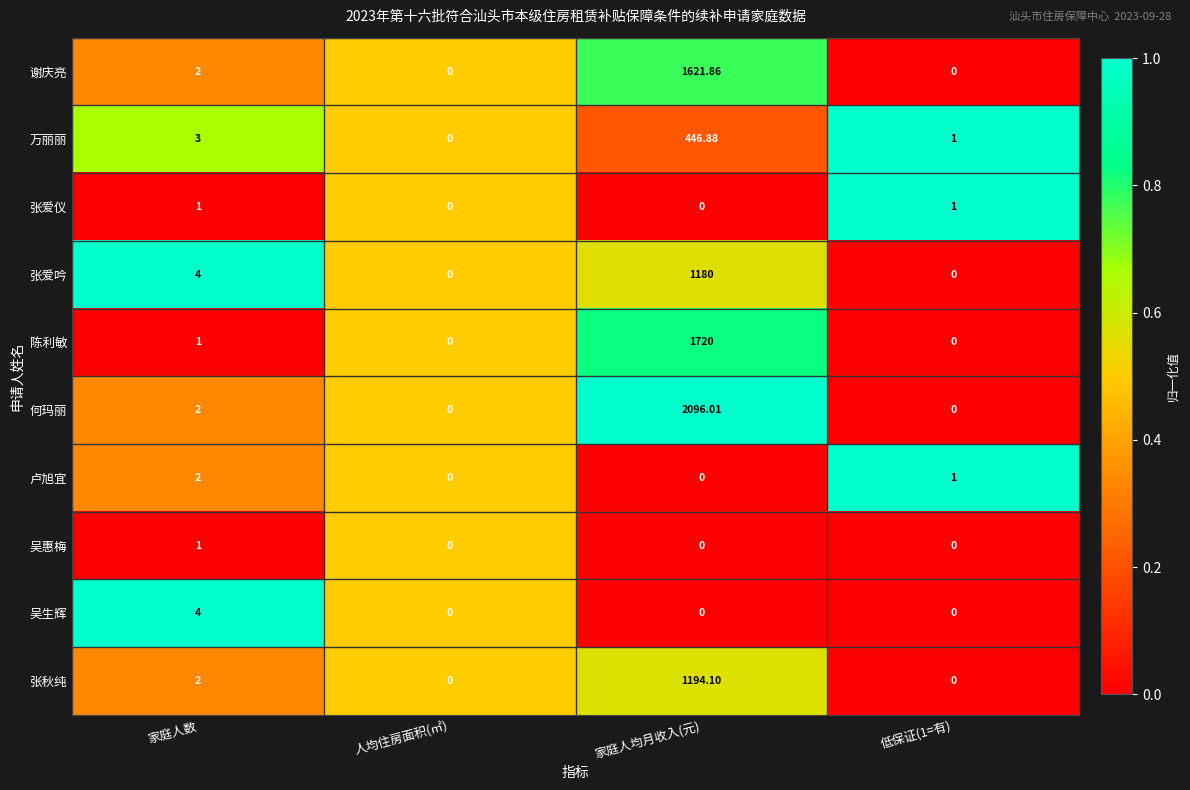

What is the total value across all series at 家庭人数?

22.0